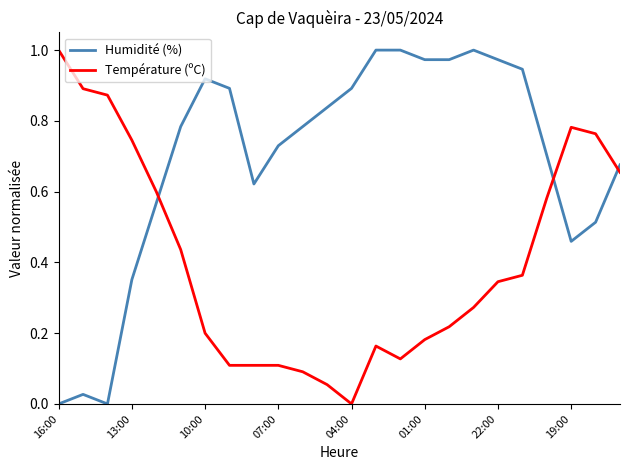

Which series has the largest total across all categories?

Humidité (%)